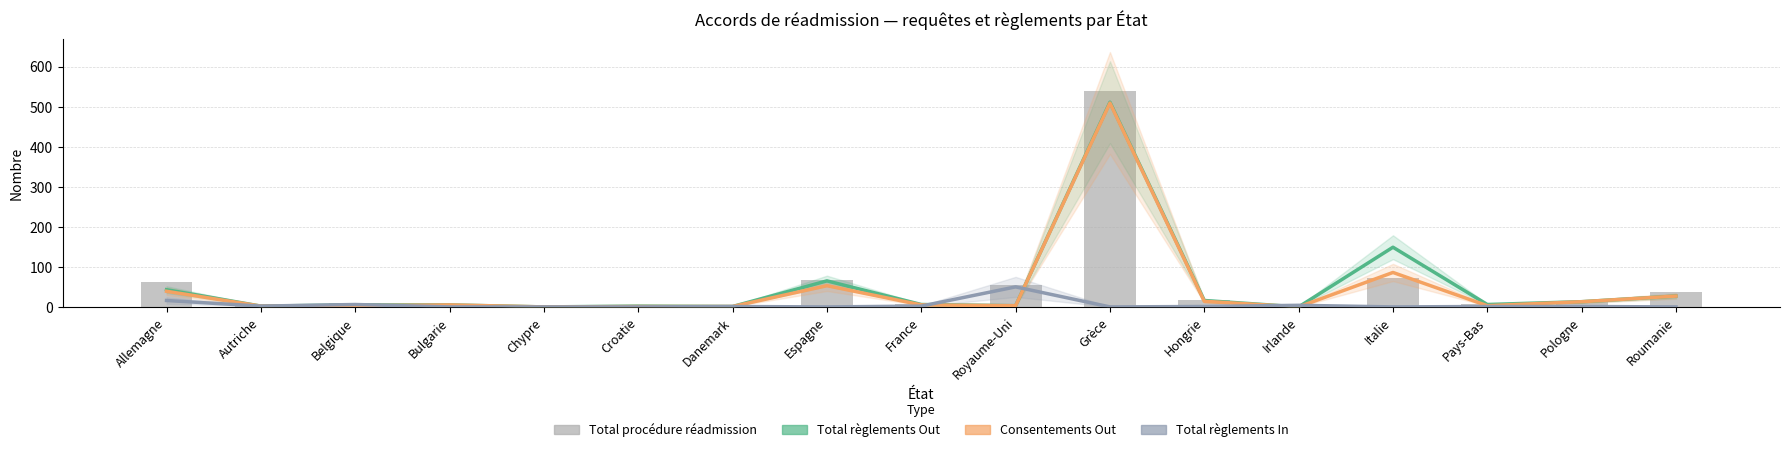

Which series has the widest spread of values?

Total procédure réadmission